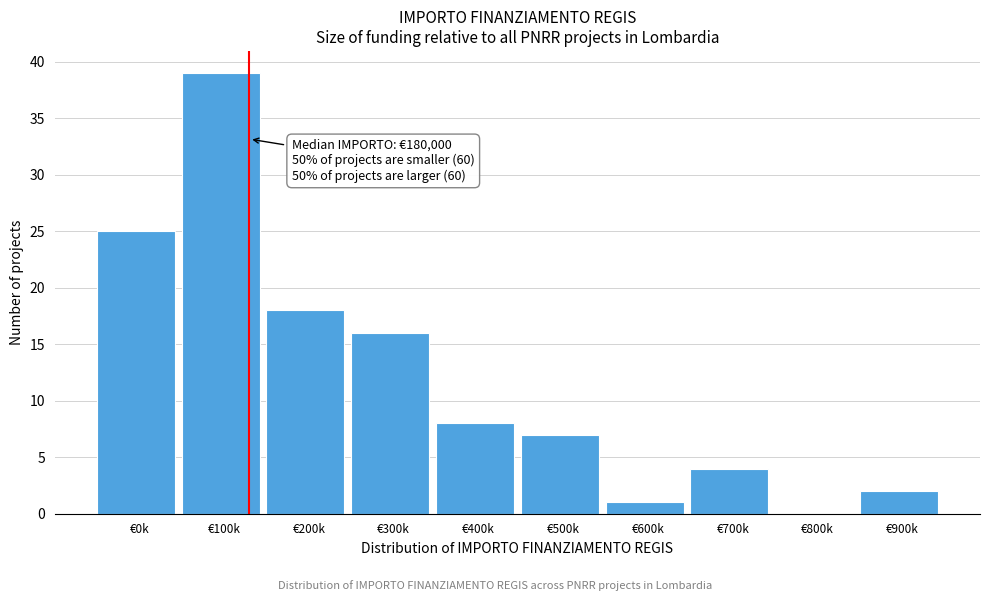

Reading left to right, extract all data points from this chart.

€0k=25	€100k=39	€200k=18	€300k=16	€400k=8	€500k=7	€600k=1	€700k=4	€800k=0	€900k=2